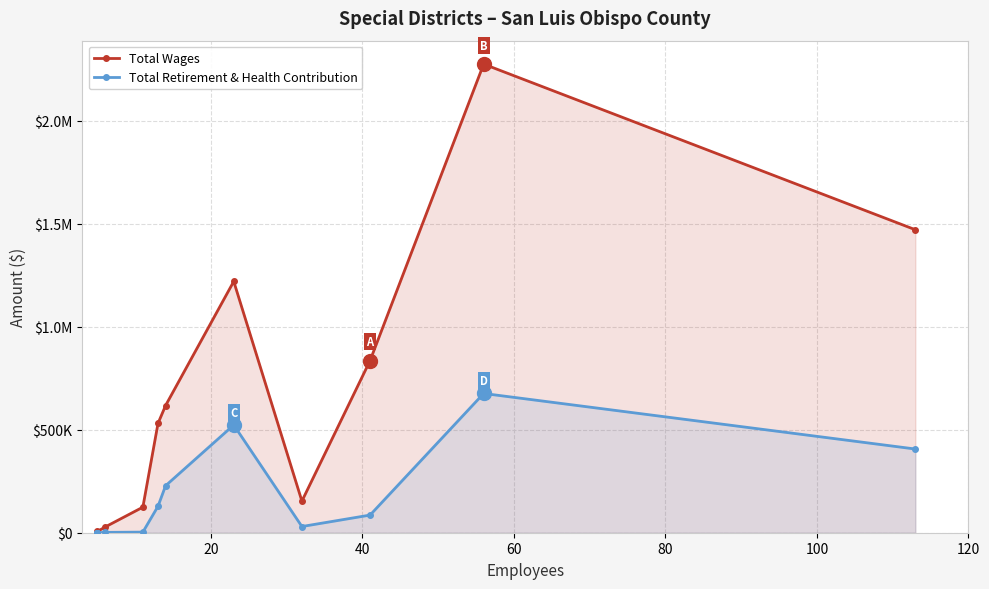

True or false: Total Wages has more than 1 points higher than both neighbors.

True